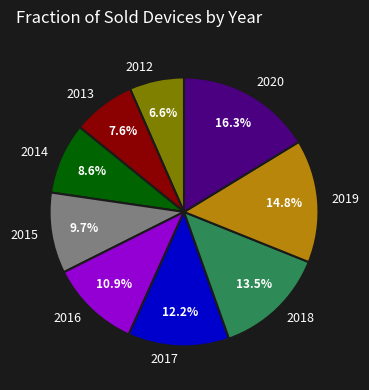

What percentage do 2013 and 2019 together represent?

22.4%